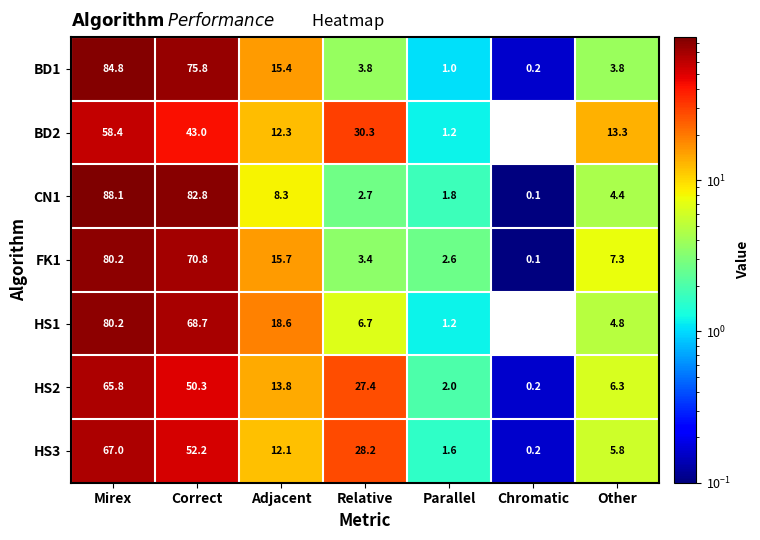

At Relative, list the series in order from smallest to largest.

CN1, FK1, BD1, HS1, HS2, HS3, BD2